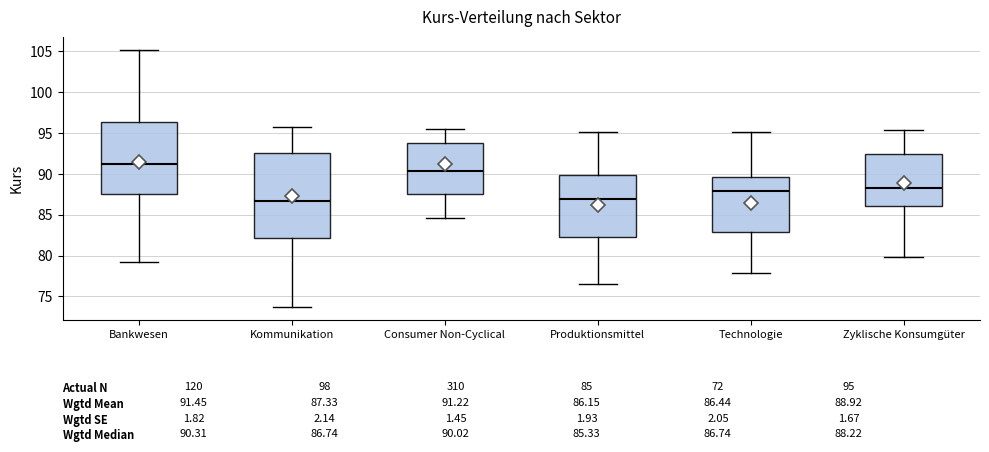

Which box's median line is the highest?

Bankwesen